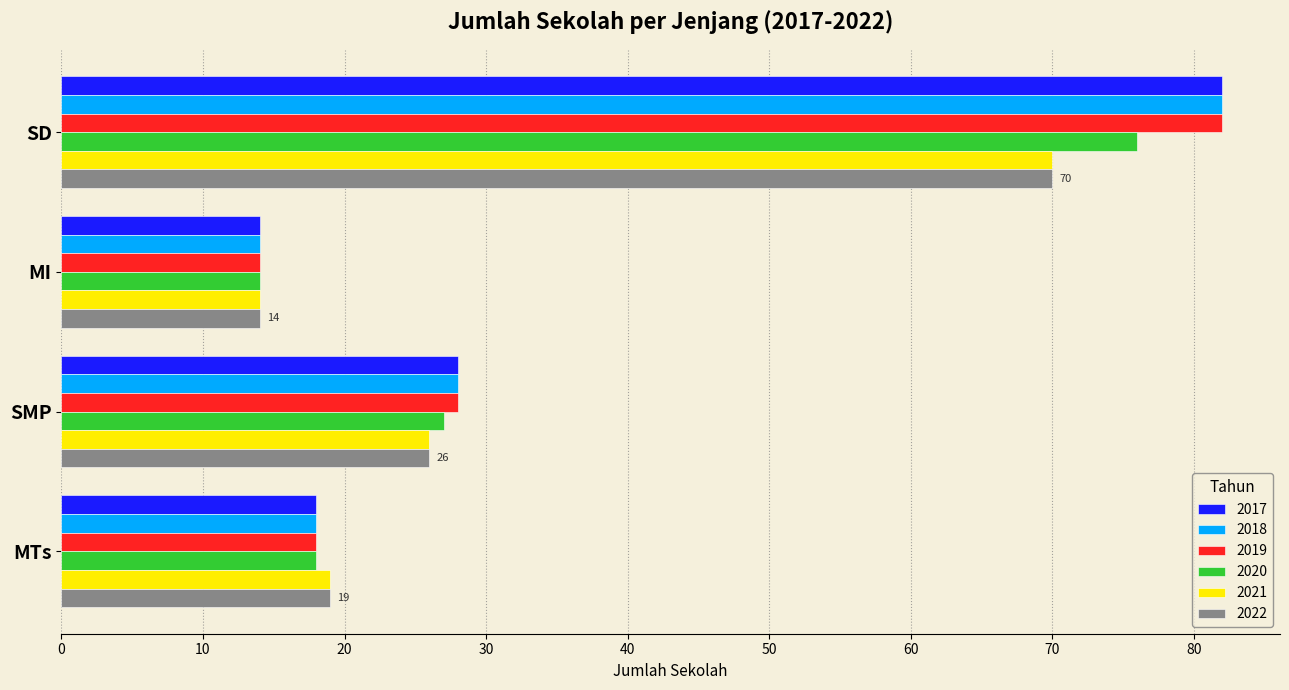

True or false: 2018 has a value of 43 at SMP.

False